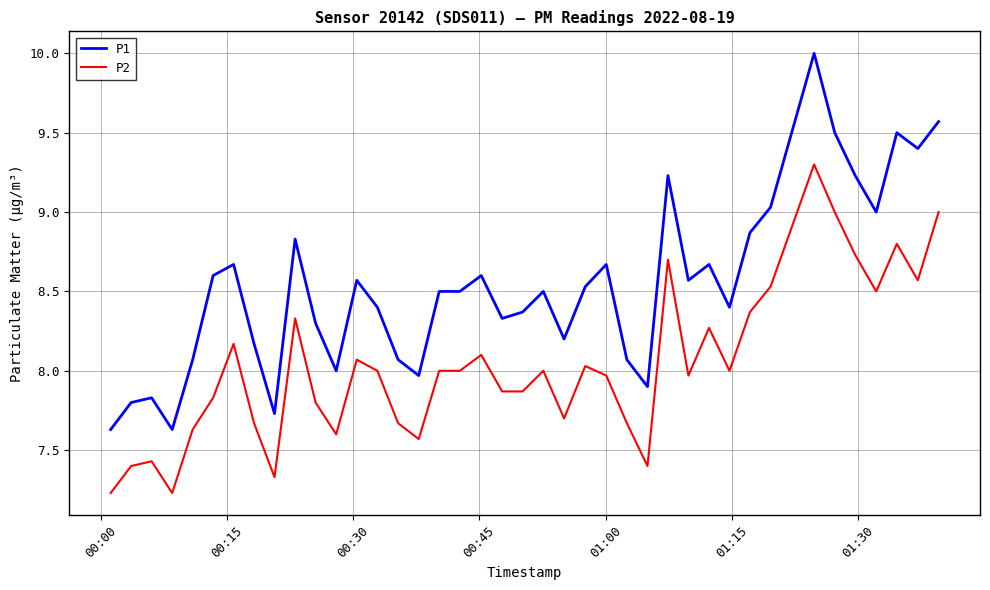

What is the minimum value for P1?

7.6